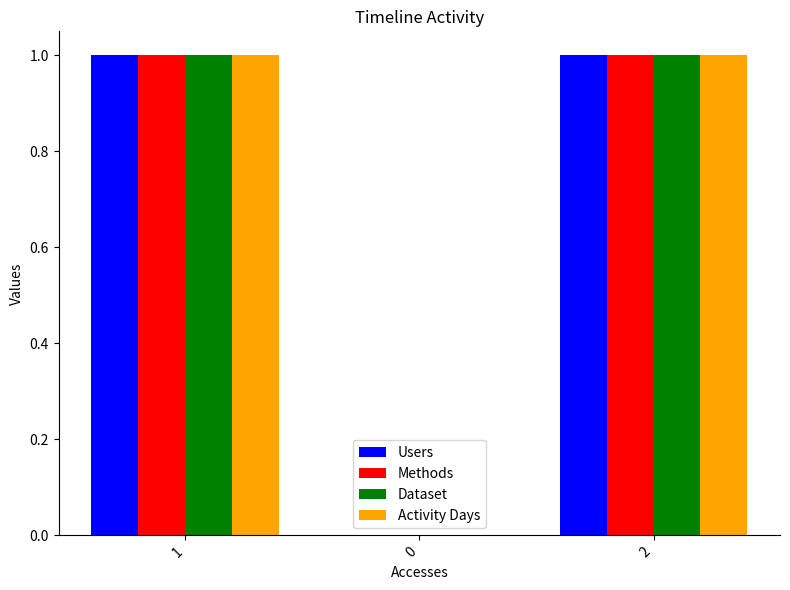

What is the total value across all series at 2?

4